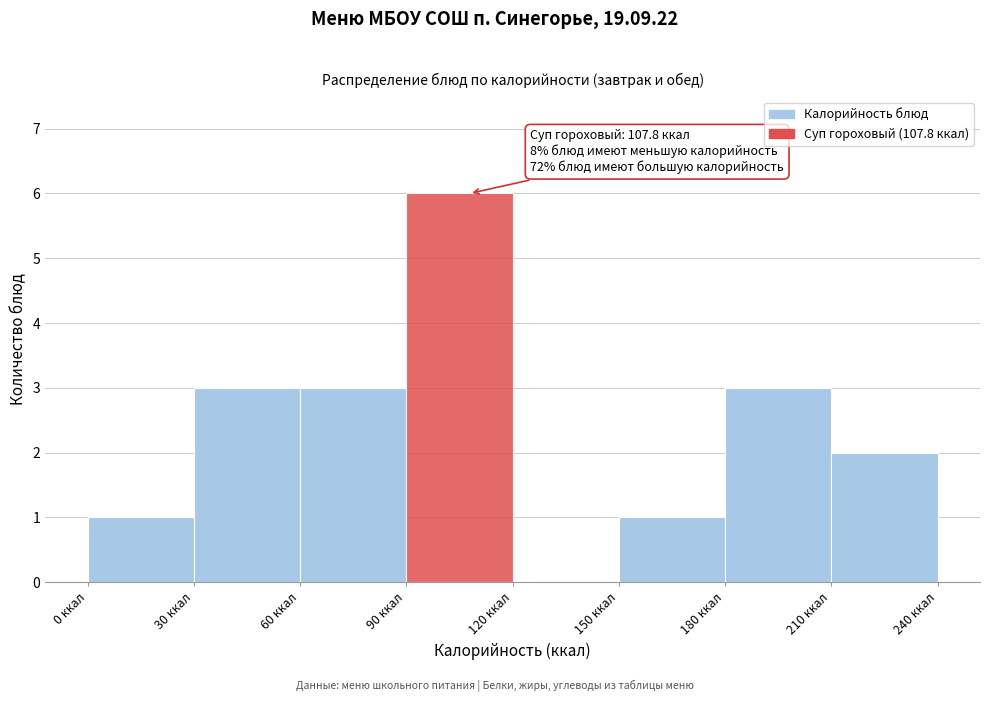

Which range on the x-axis has the tallest bar?

90 to 120